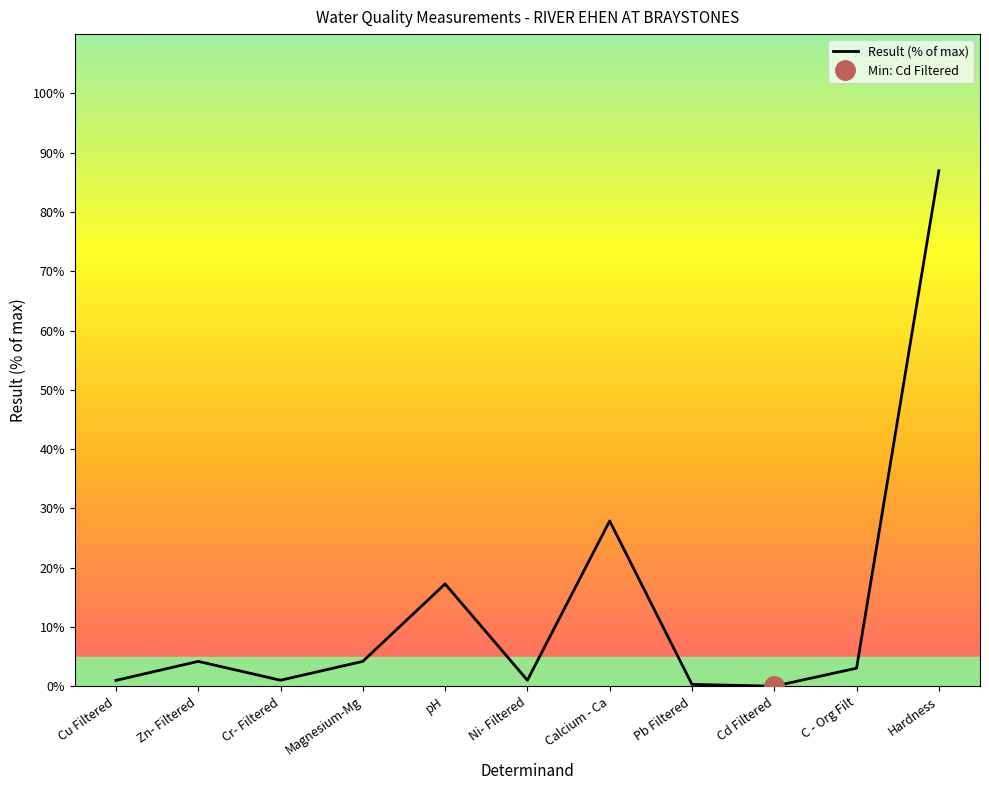

What is the label of the 1st point from the left?

Cu Filtered